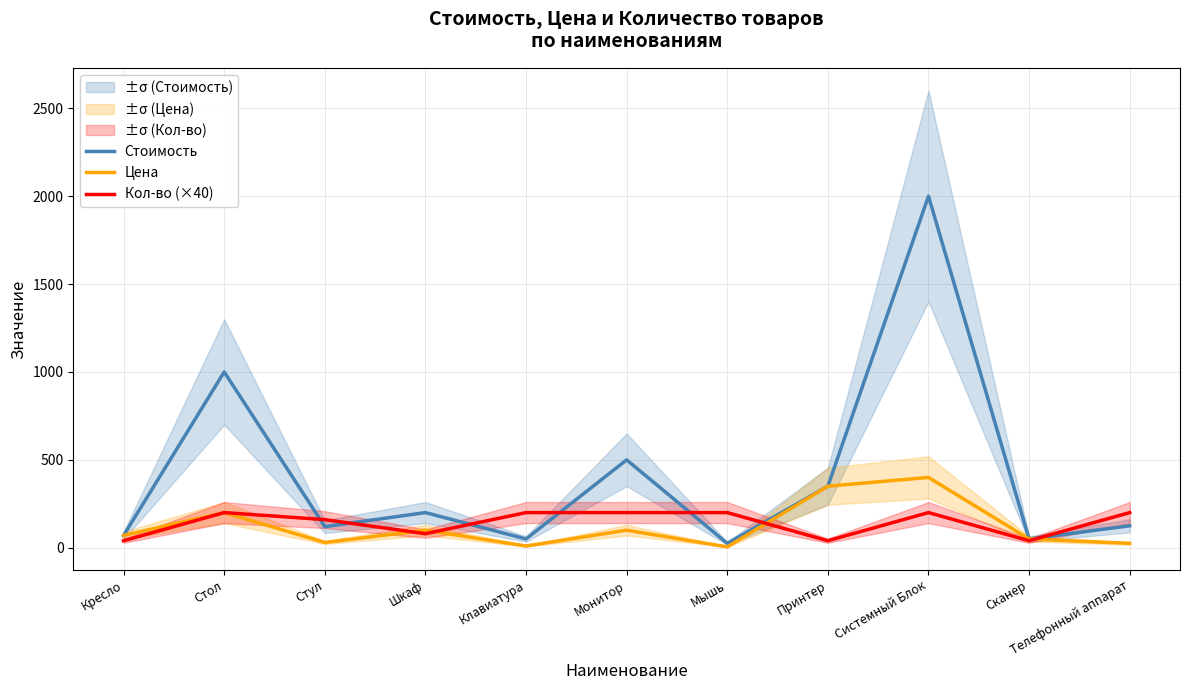

What is the sum of the Цена values at Стул and Телефонный аппарат?

55